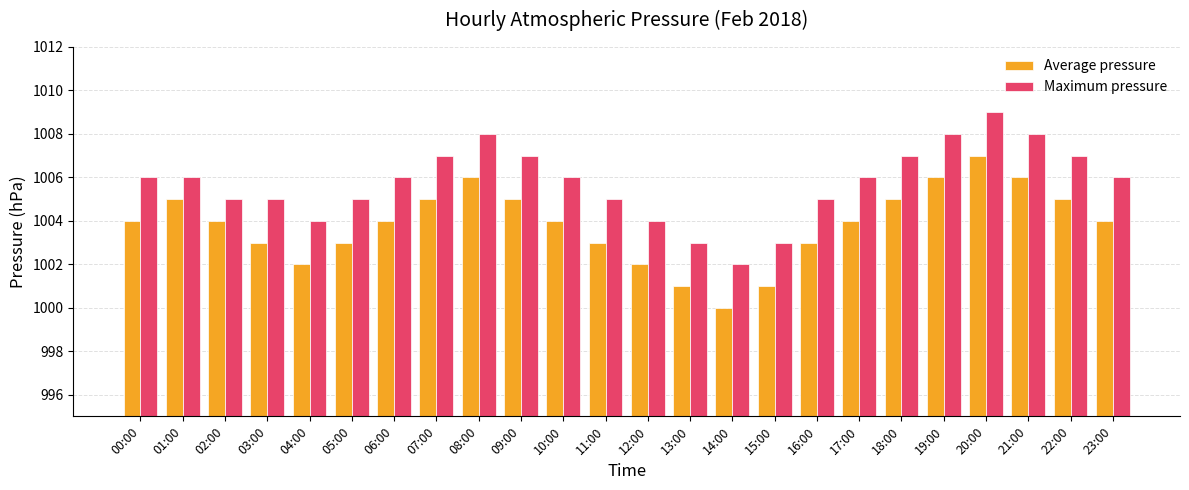

Is it true that Maximum pressure equals 1005 at 11:00?

True